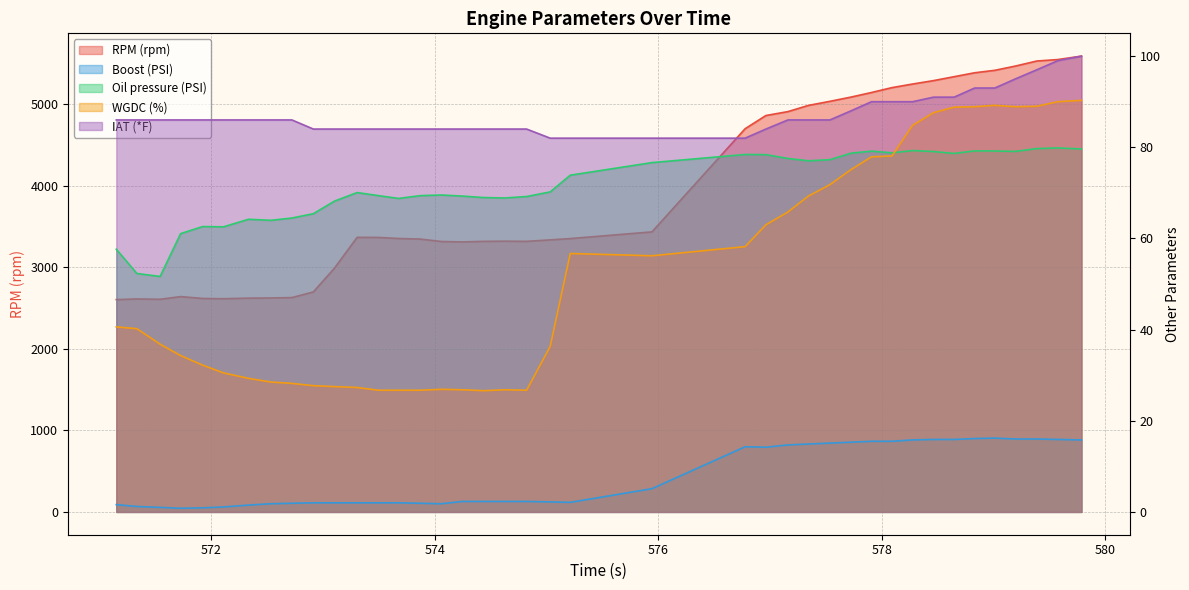

Which series has the widest spread of values?

RPM (rpm)